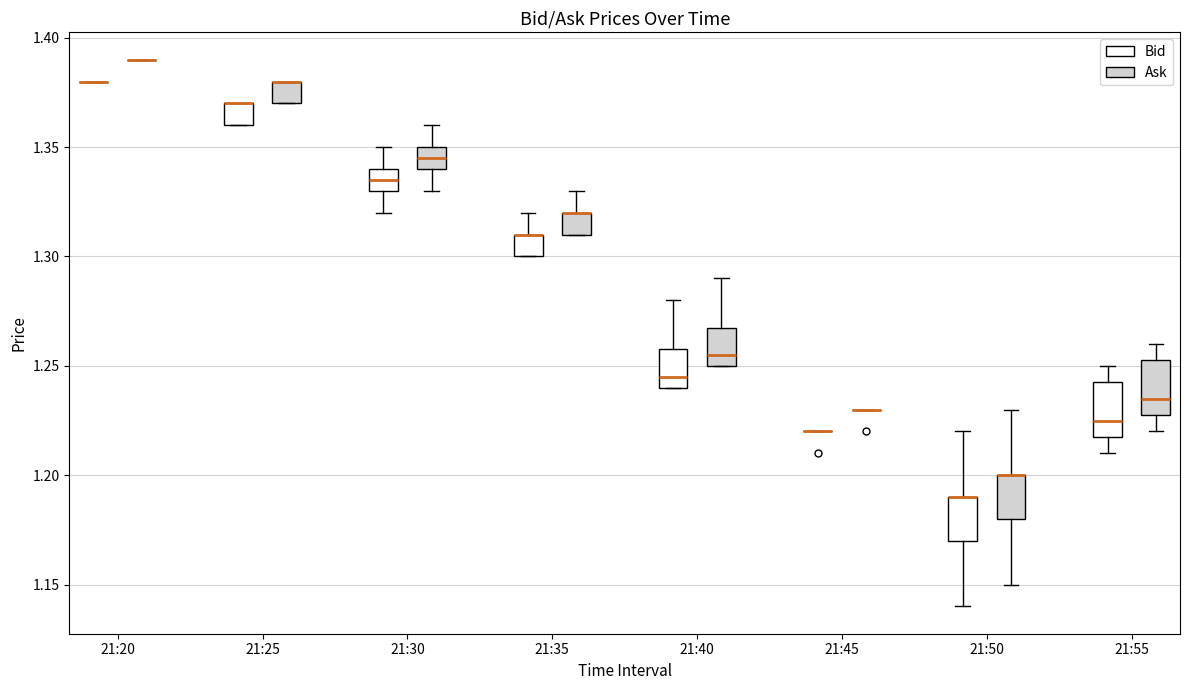

Reading left to right, read every box against the y-axis: the position of its median line, the range the box covers, and the ends of its whiskers. The values are not printed on the chart, so give them approximately, as read against the axis.

21:20 (Bid): box collapsed to a line at 1.380, whiskers 1.380 to 1.380
21:20 (Ask): box collapsed to a line at 1.390, whiskers 1.390 to 1.390
21:25 (Bid): median 1.370 (drawn on the box's upper edge), box 1.360 to 1.370, whiskers 1.360 to 1.370
21:25 (Ask): median 1.380 (drawn on the box's upper edge), box 1.370 to 1.380, whiskers 1.370 to 1.380
21:30 (Bid): median 1.335, box 1.330 to 1.340, whiskers 1.320 to 1.350
21:30 (Ask): median 1.345, box 1.340 to 1.350, whiskers 1.330 to 1.360
21:35 (Bid): median 1.310 (drawn on the box's upper edge), box 1.300 to 1.310, whiskers 1.300 to 1.320
21:35 (Ask): median 1.320 (drawn on the box's upper edge), box 1.310 to 1.320, whiskers 1.310 to 1.330
21:40 (Bid): median 1.245, box 1.240 to 1.260, whiskers 1.240 to 1.280
21:40 (Ask): median 1.255, box 1.250 to 1.270, whiskers 1.250 to 1.290
21:45 (Bid): box collapsed to a line at 1.220, whiskers 1.220 to 1.220
21:45 (Ask): box collapsed to a line at 1.230, whiskers 1.230 to 1.230
21:50 (Bid): median 1.190 (drawn on the box's upper edge), box 1.170 to 1.190, whiskers 1.140 to 1.220
21:50 (Ask): median 1.200 (drawn on the box's upper edge), box 1.180 to 1.200, whiskers 1.150 to 1.230
21:55 (Bid): median 1.225, box 1.220 to 1.245, whiskers 1.210 to 1.250
21:55 (Ask): median 1.235, box 1.230 to 1.255, whiskers 1.220 to 1.260